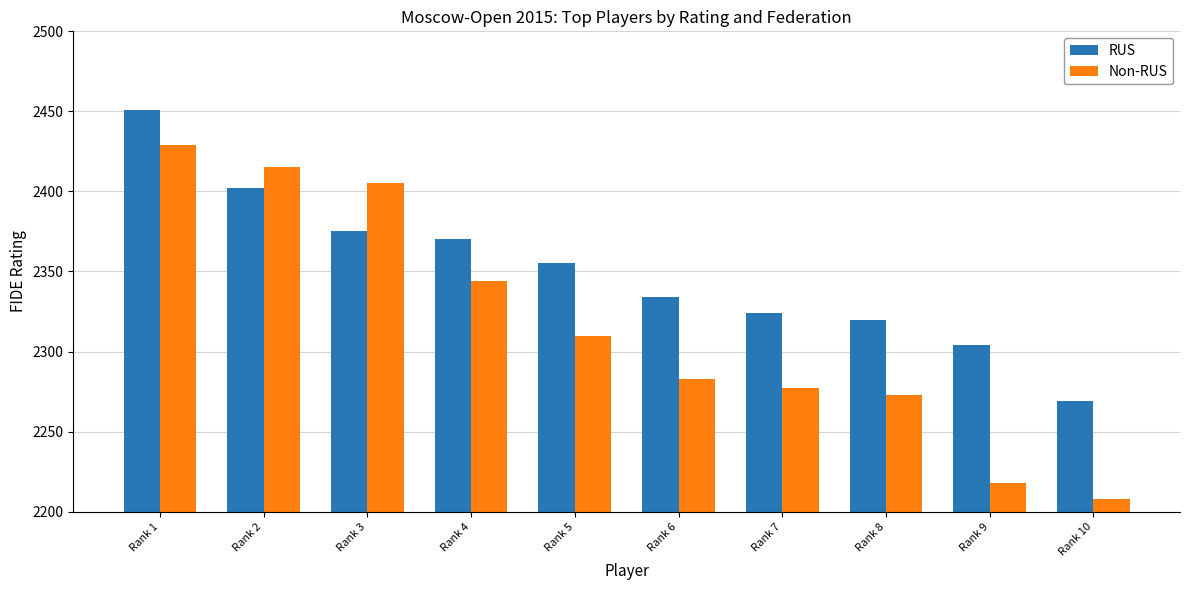

What is the spread (max minus min) of values at Rank 10?

61